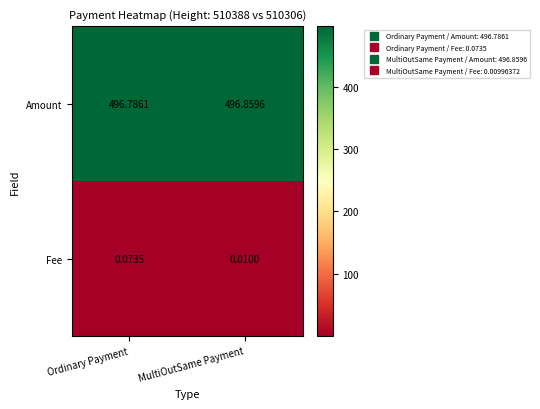

Between Ordinary Payment and MultiOutSame Payment, which series saw the biggest shift?

Amount